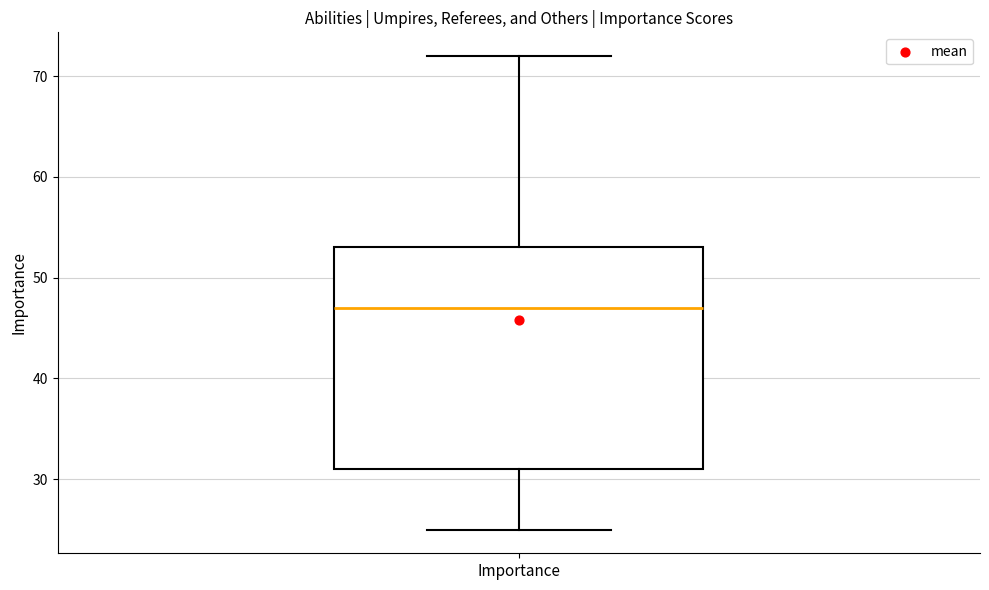

Read this box plot against the y-axis: the position of the median line, the range covered by the box, and the ends of both whiskers. The values are not printed on the chart, so give them approximately, as read against the axis.

median 47, box 31 to 53, whiskers 25 to 72